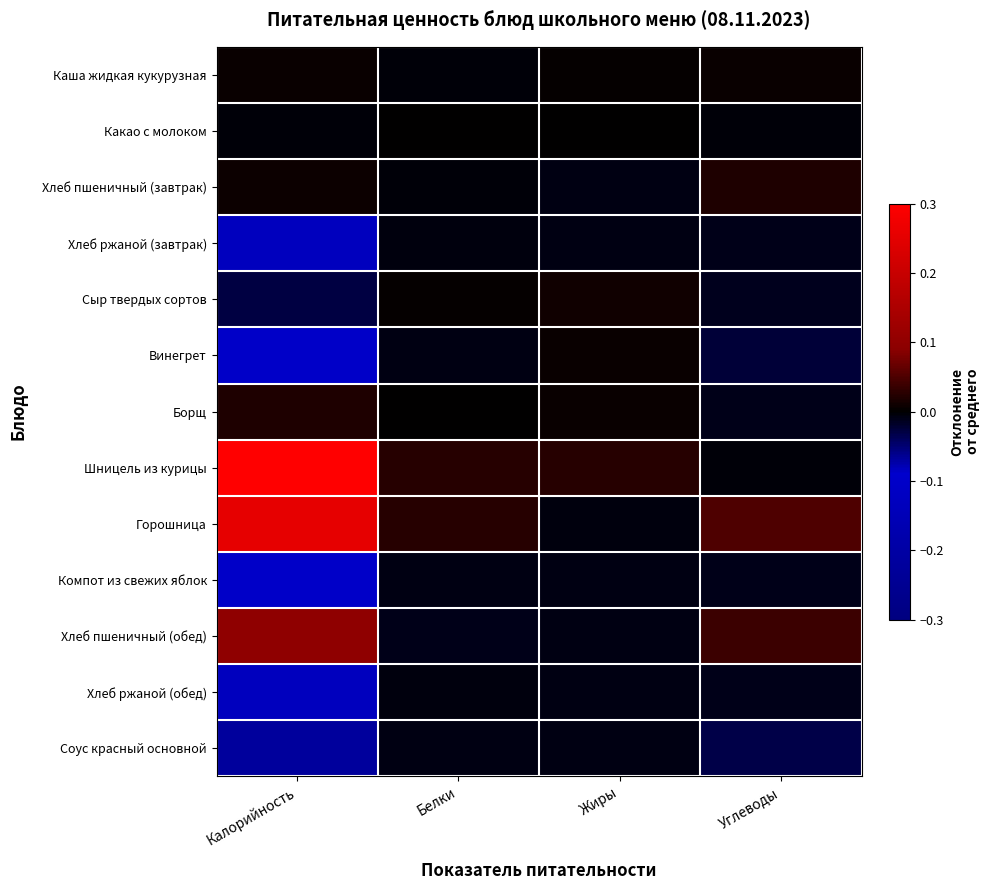

Which has a higher value, Углеводы or Белки?

Углеводы